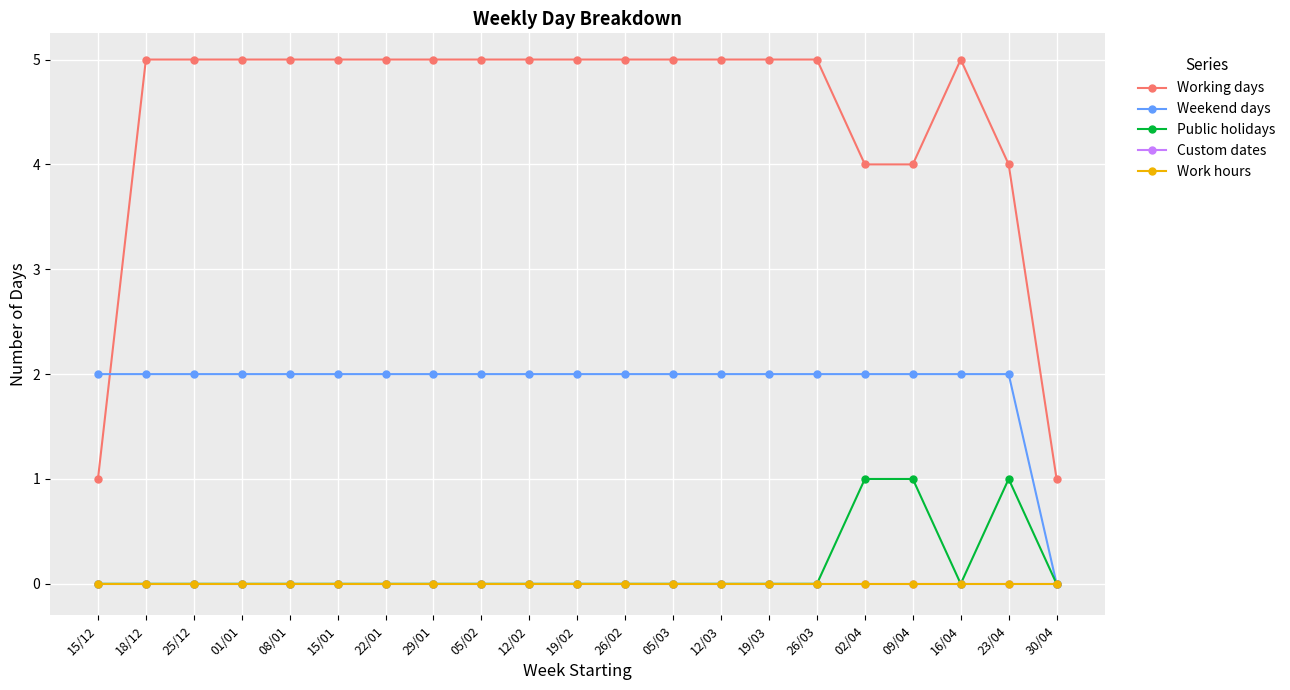

Does the chart have visible grid lines?

Yes